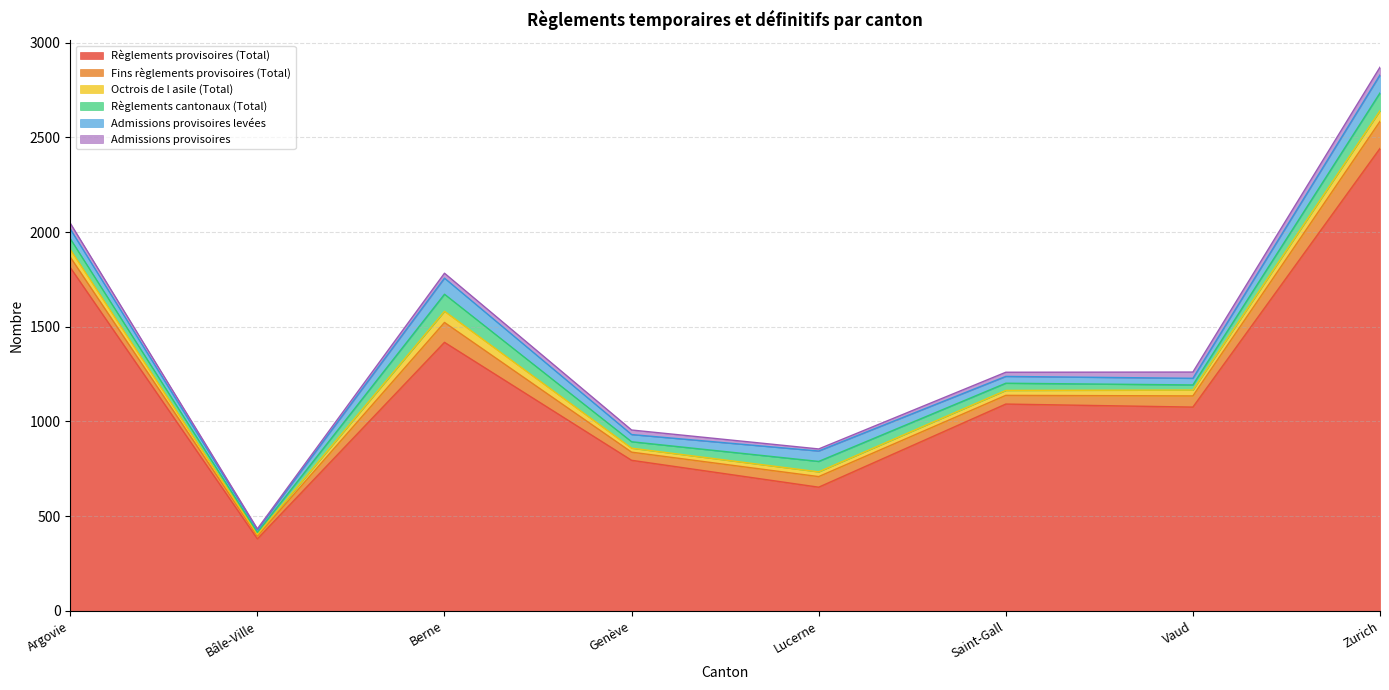

True or false: Fins règlements provisoires (Total) and Règlements provisoires (Total) cross at least once.

False